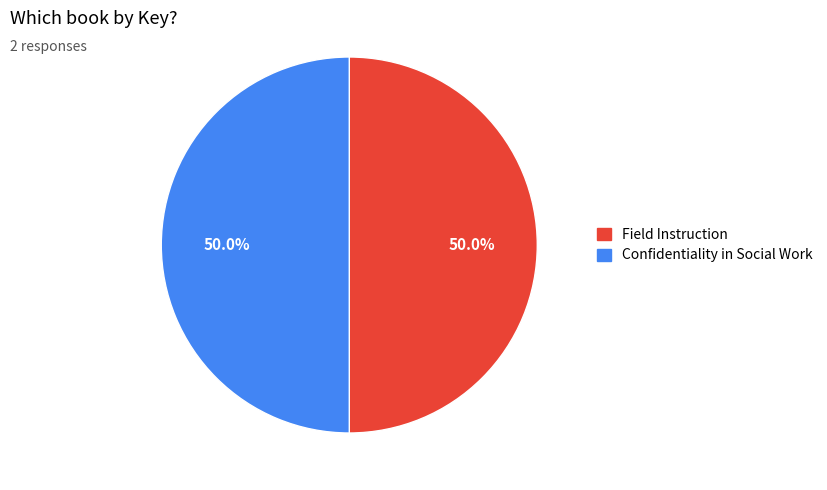

Combined, do Field Instruction and Confidentiality in Social Work account for over 50%?

Yes